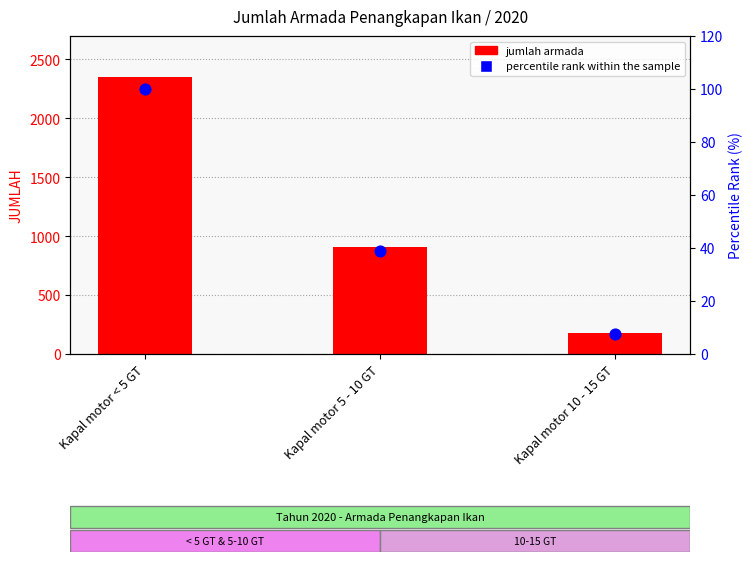

What are all the series names shown in the legend?

jumlah armada, percentile rank within the sample